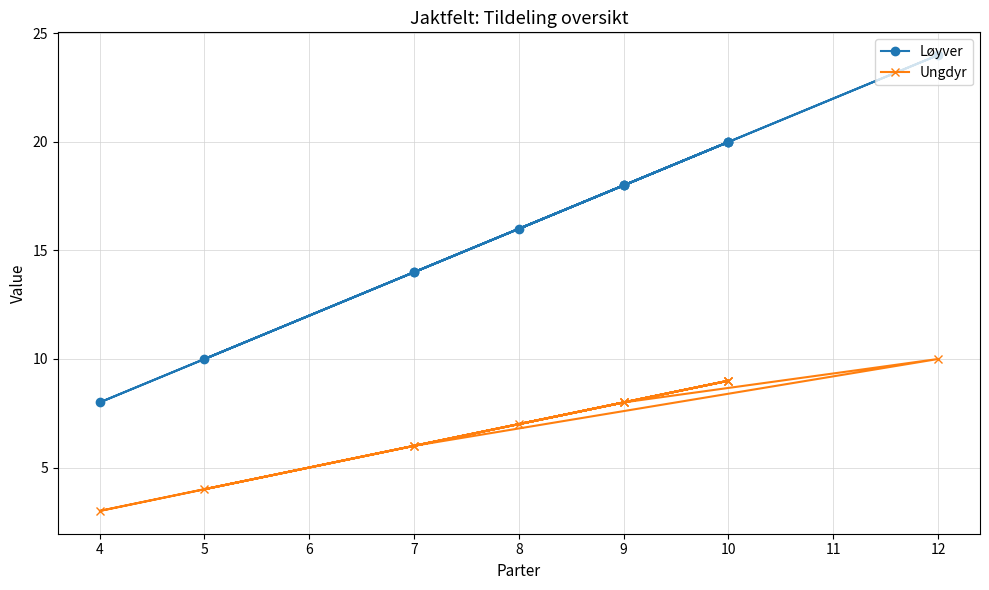

Is this an area chart (filled region under the line)?

No